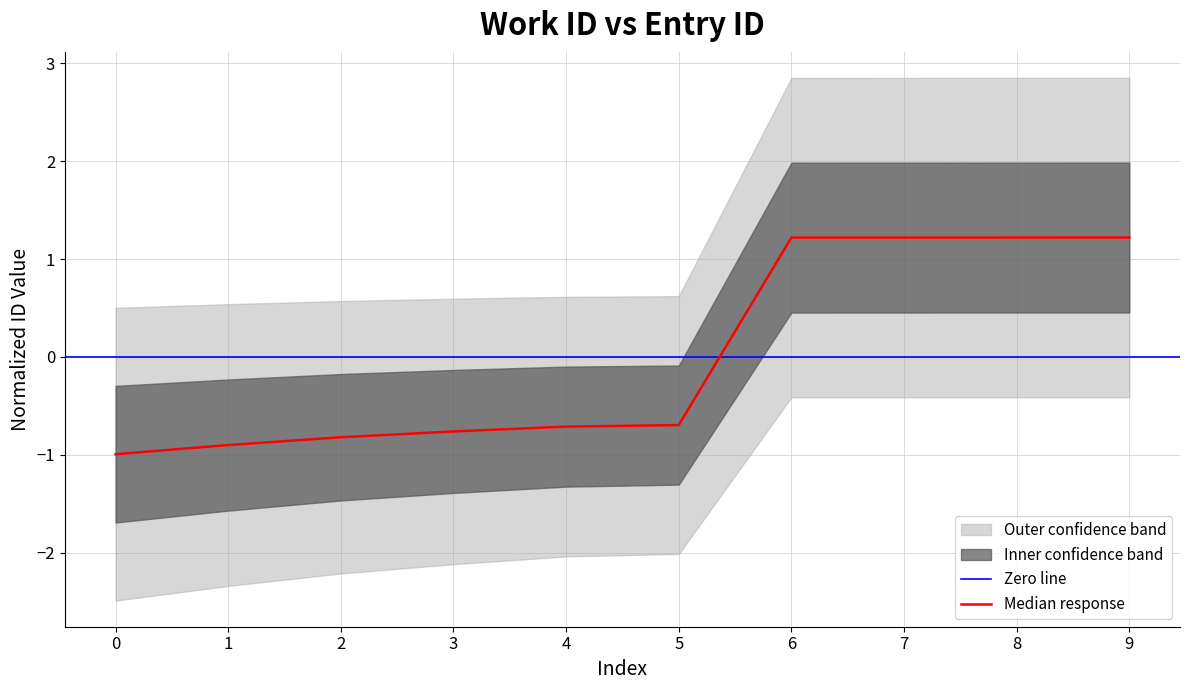

List the labels in order of value, smallest first.

0, 1, 2, 3, 4, 5, 6, 7, 8, 9